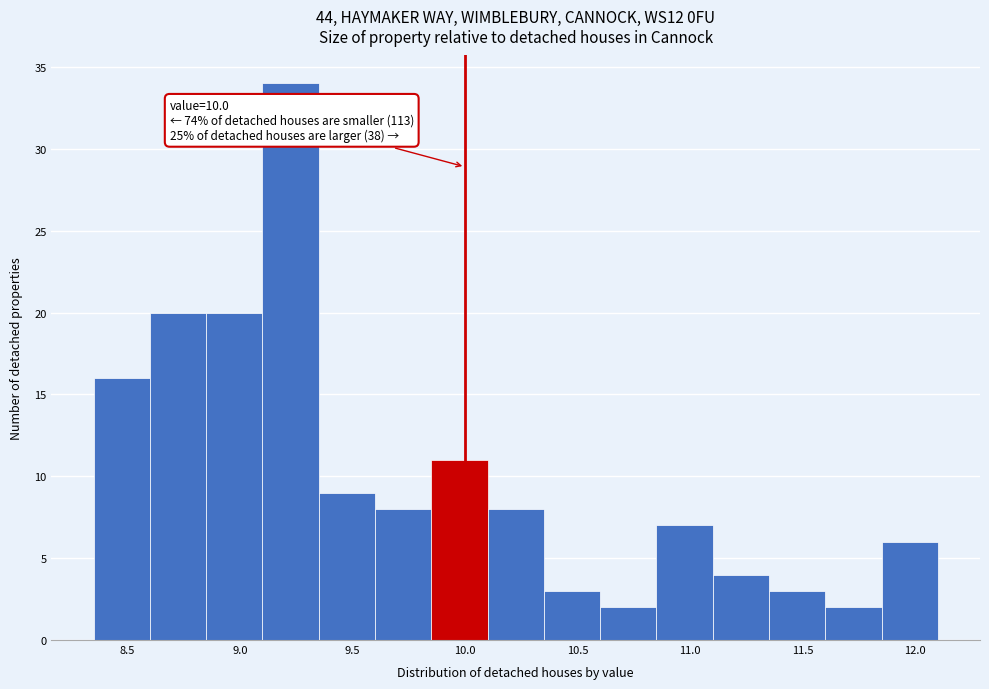

Which range on the x-axis has the tallest bar?

9.10 to 9.35